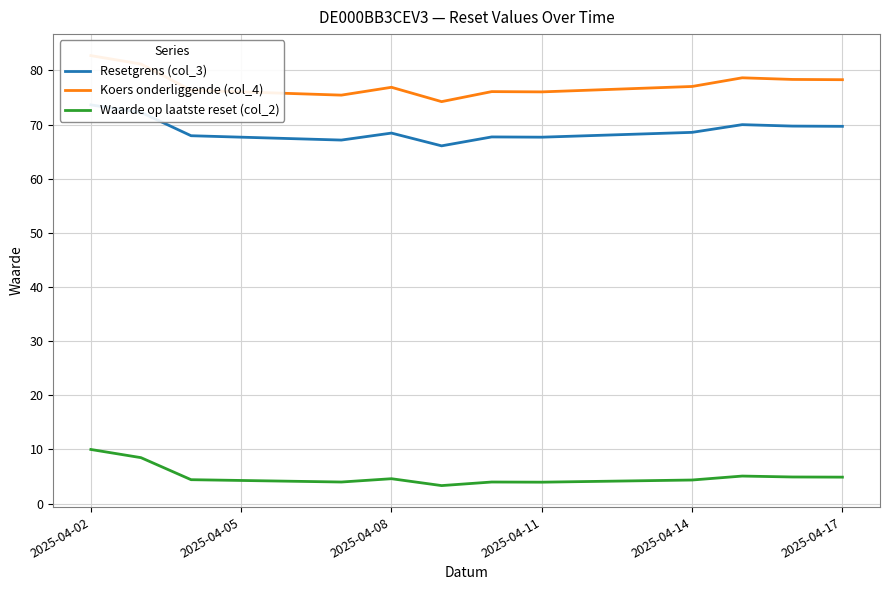

True or false: Waarde op laatste reset (col_2) has a value of 4.9 at 2025-04-17.

True